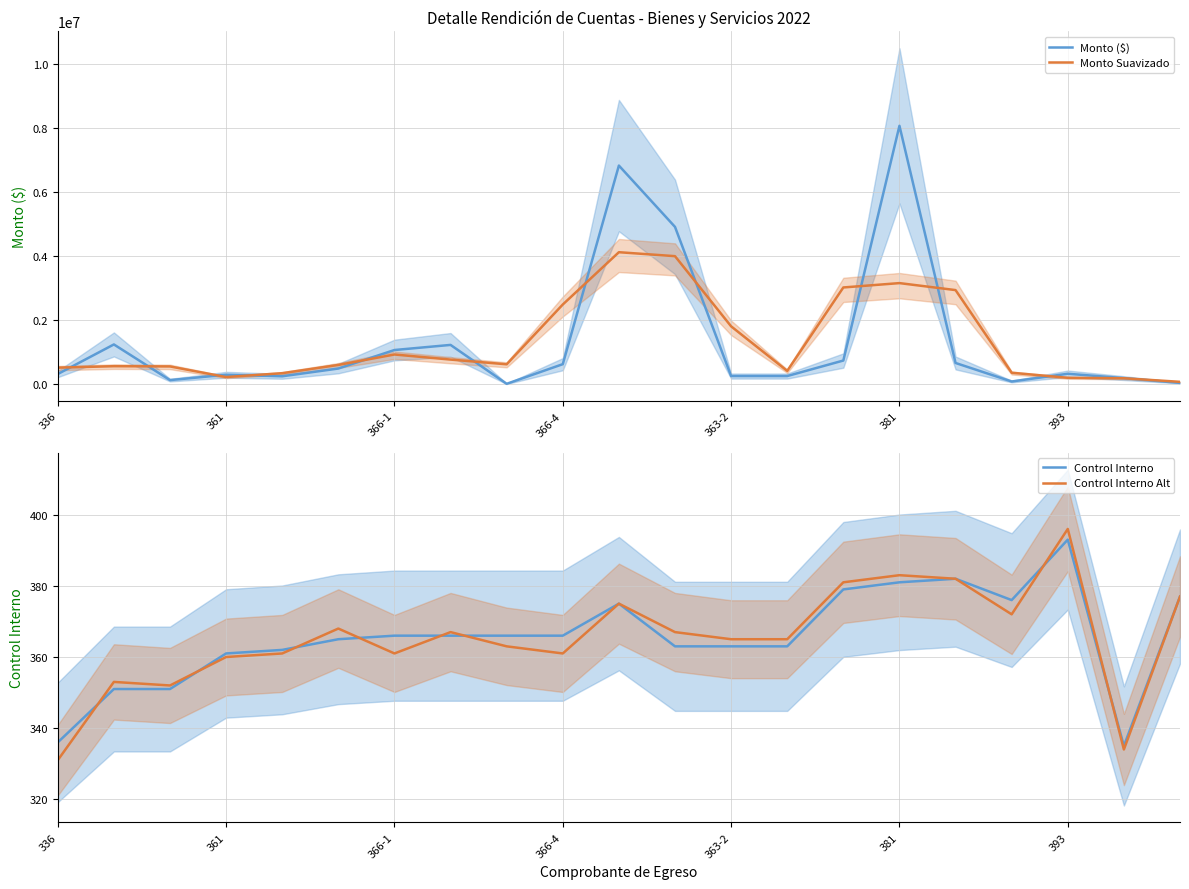

What is the lowest value of the Control Interno series?

335